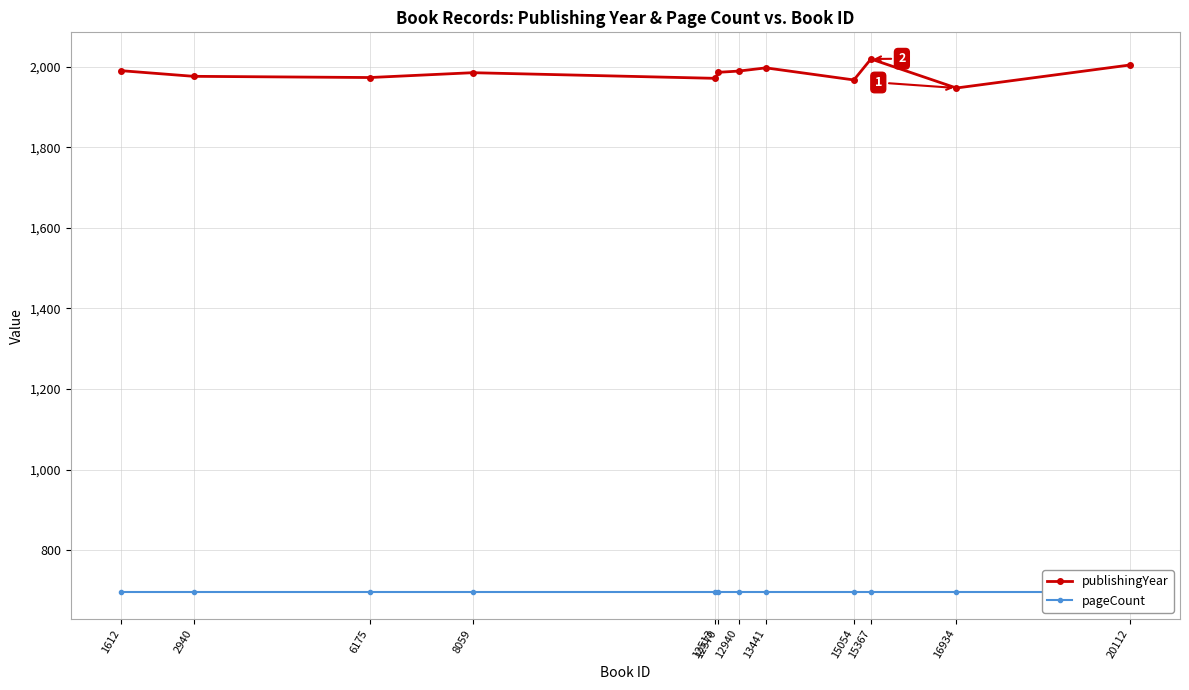

What is the smallest value displayed?

696